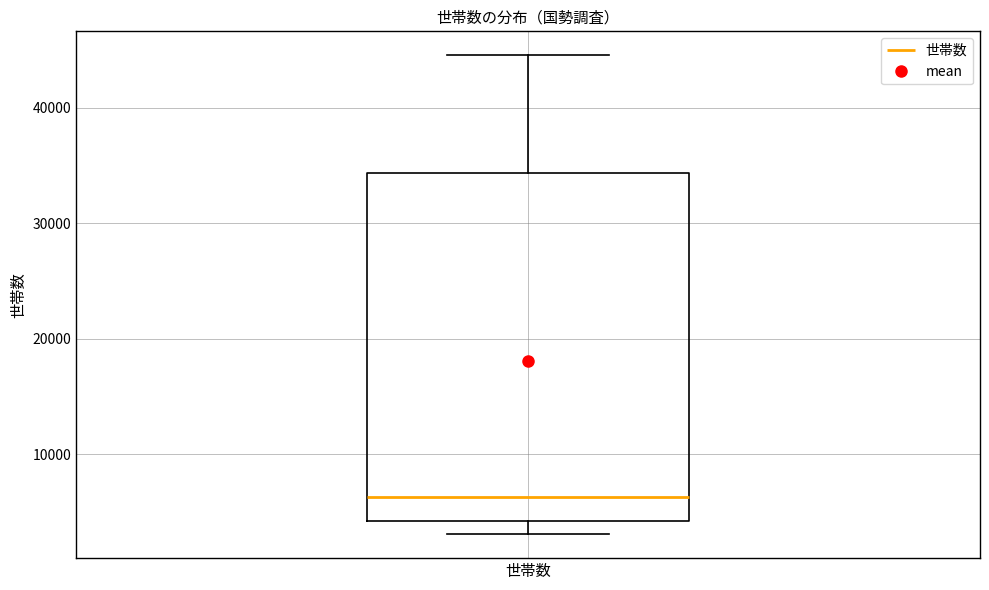

Where does the median line of the box for 世帯数 sit on the y-axis? The values are not printed on the chart, so give them approximately, as read against the axis.

6000